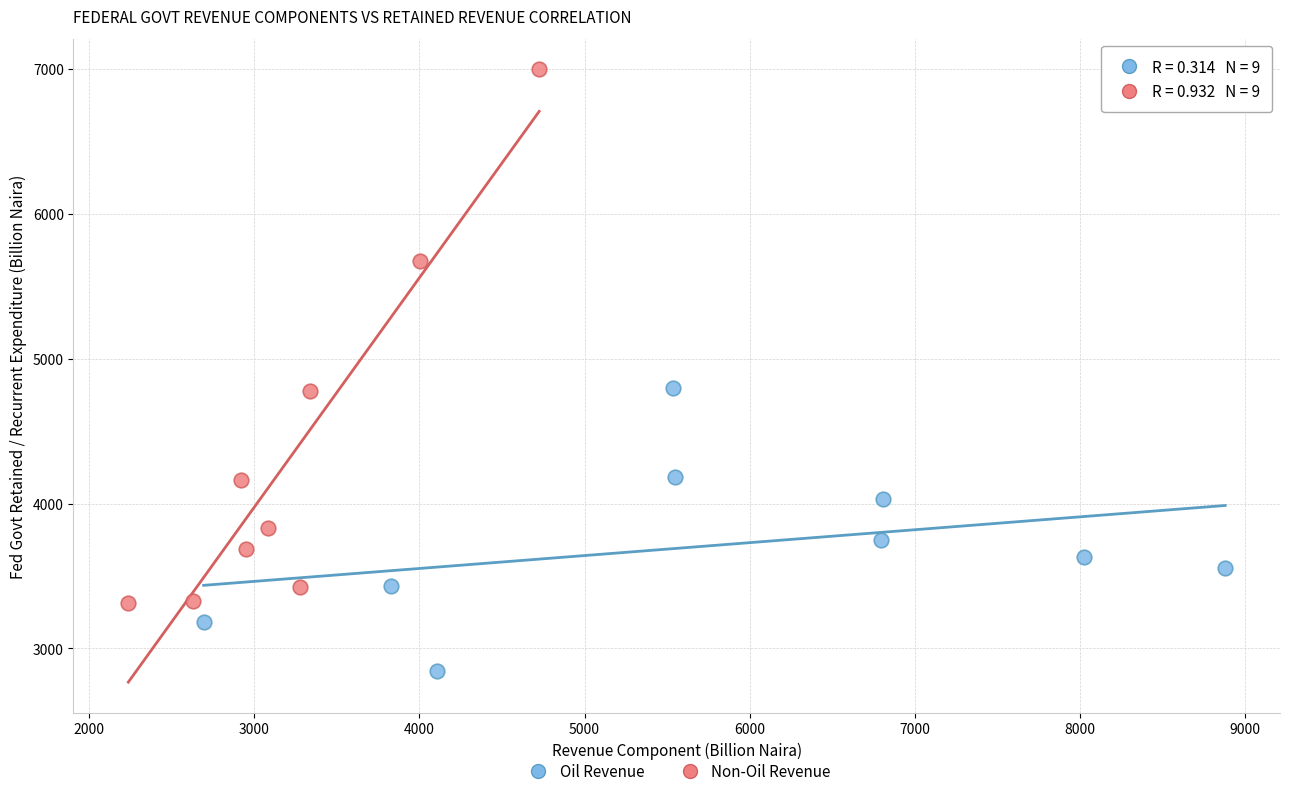

Which series contains the lowest Y value?

Oil Revenue